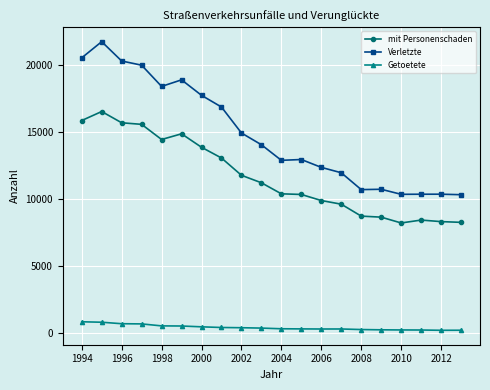

What is the difference between the maximum and second lowest values in the Verletzte series?

11396